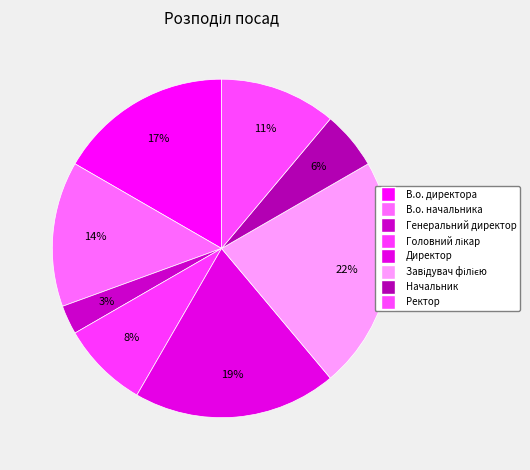

What is the smallest slice in the pie chart?

Генеральний директор